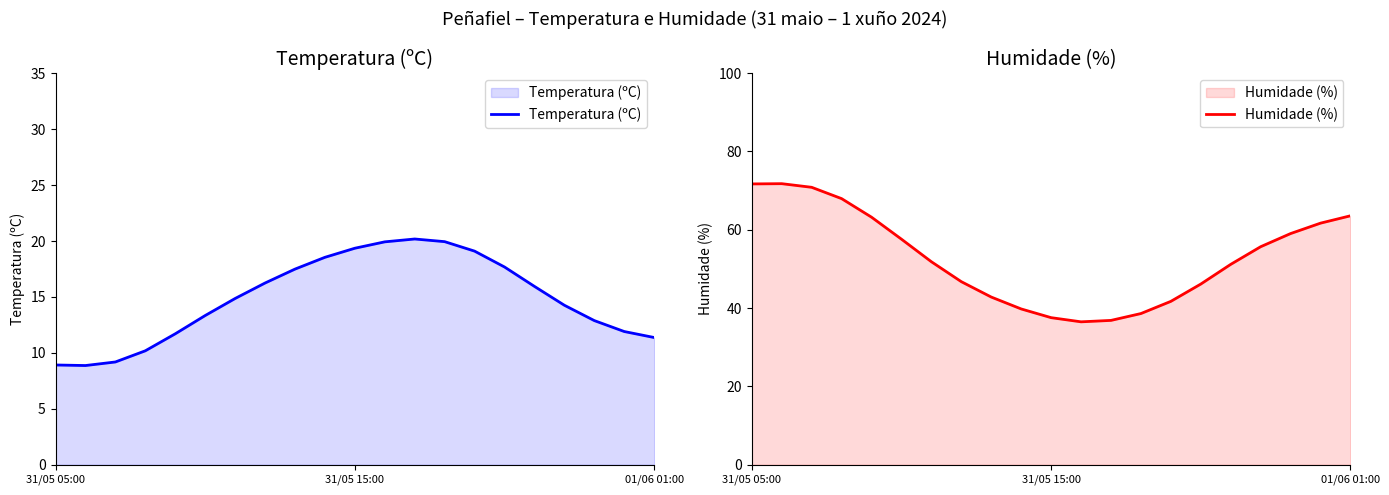

Is the value of Temperatura (ºC) at 31/05 15:00 greater than the value of Humidade (%) at 9?

No